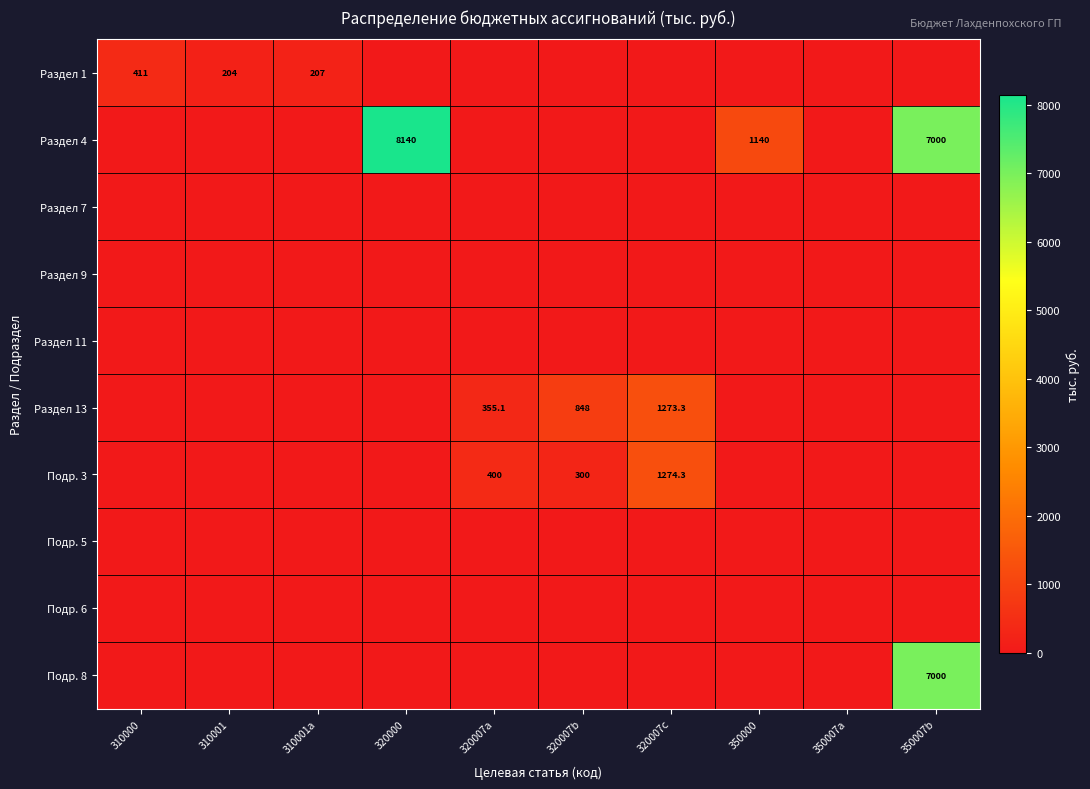

Is it true that Раздел 1 equals 338.6 at 310001a?

False